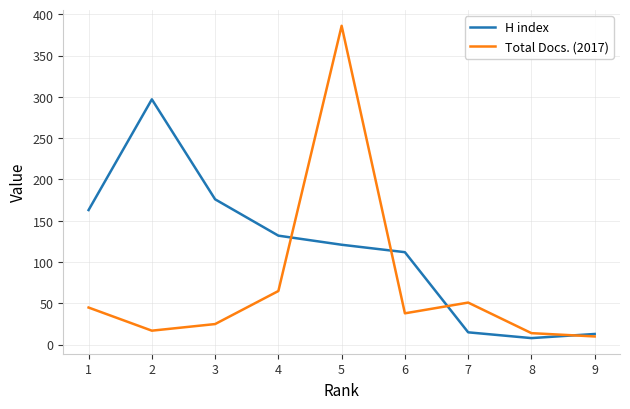

At how many categories does at least one series exceed 159?

4